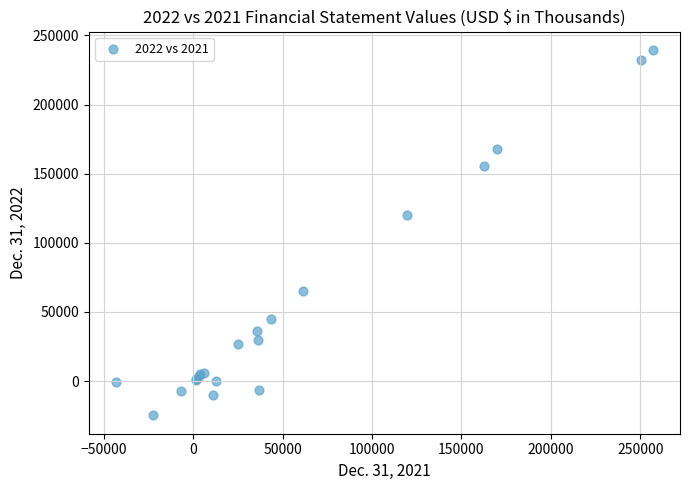

What Y value in the scatter plot is closest to 107346?

119935